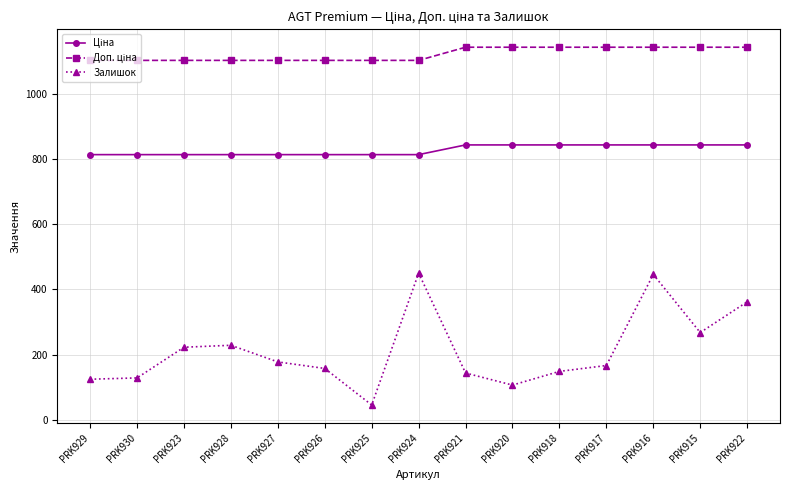

How many lines are shown in the chart?

3